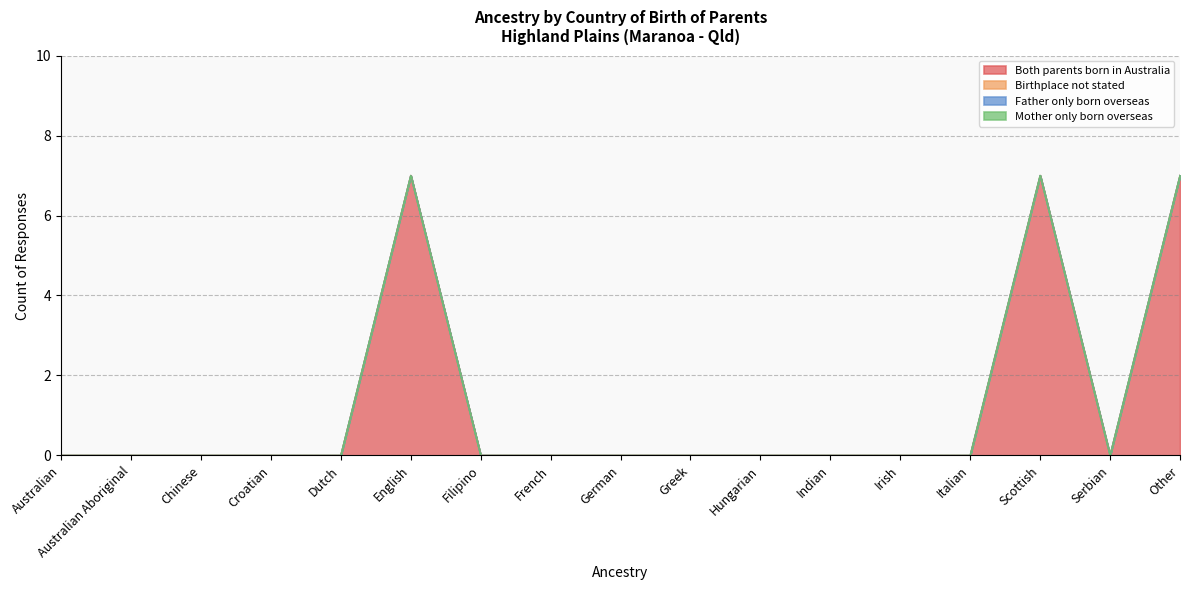

True or false: Father only born overseas and Mother only born overseas intersect in this chart.

False